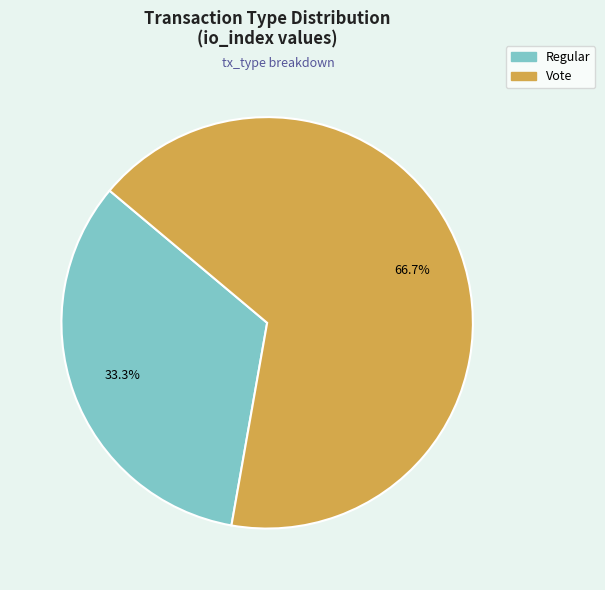

Is it true that Regular is 33% of the pie?

True